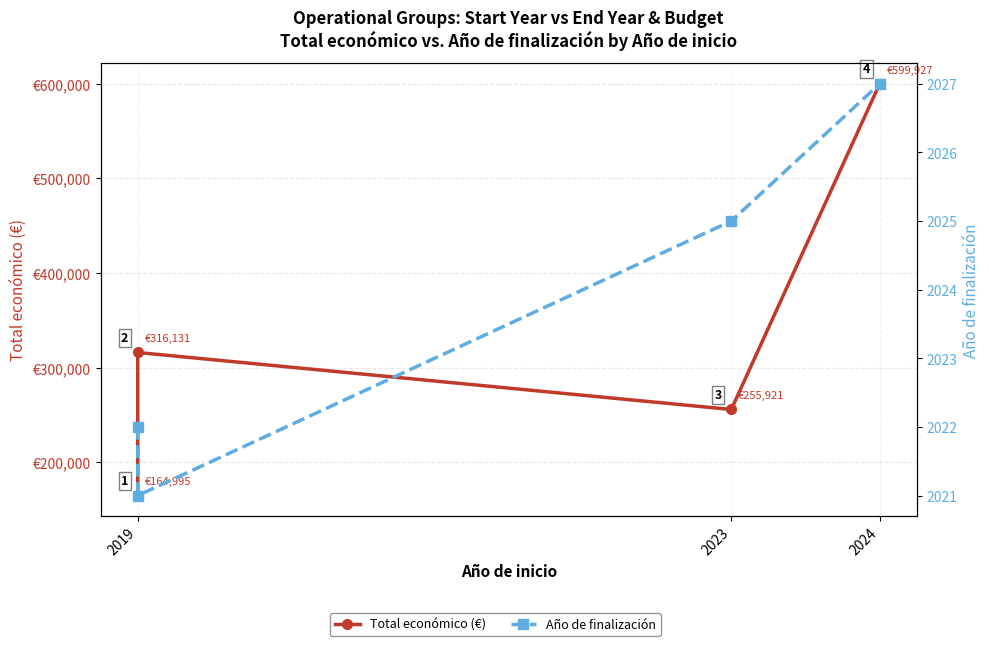

How many data points in Total económico (€) are less than 316131?

2